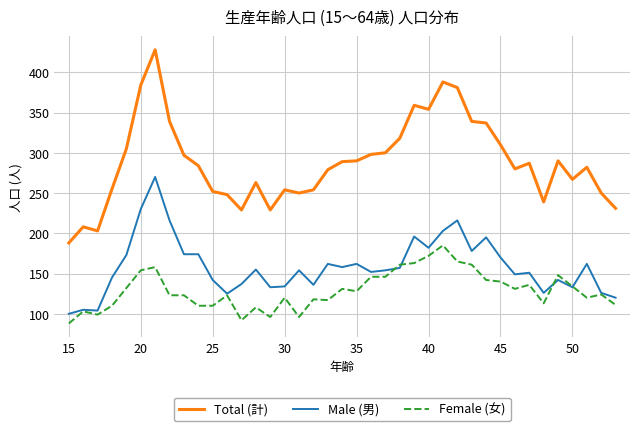

Rank the series by their maximum value, from lowest to highest.

Female (女), Male (男), Total (計)